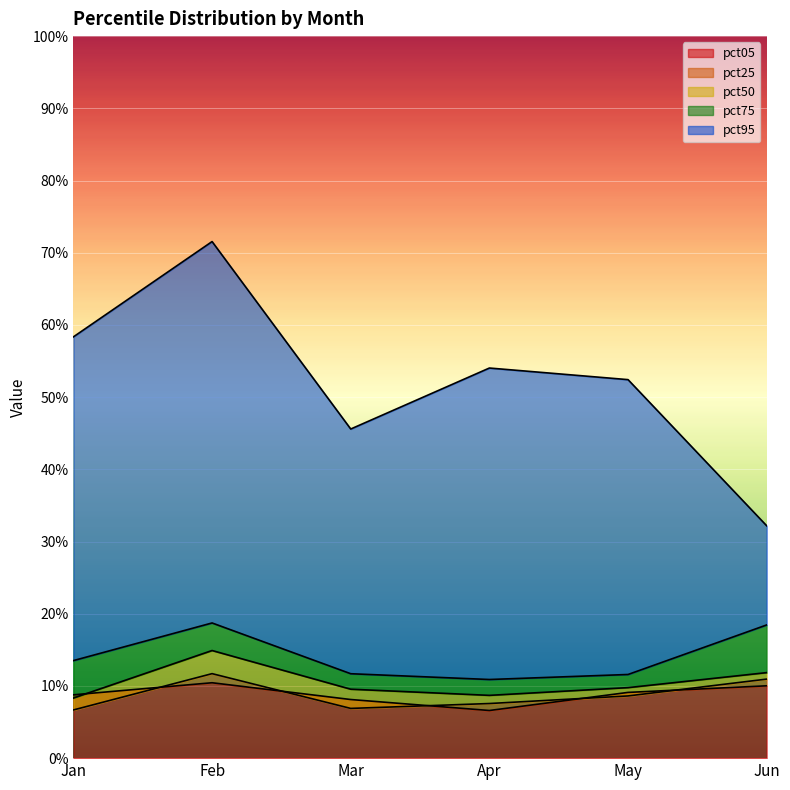

At which category does pct05 reach its first local peak?

Feb